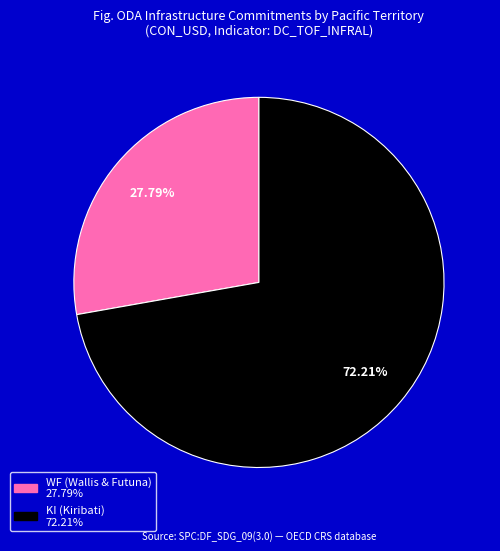

How many slices are in this pie chart?

2